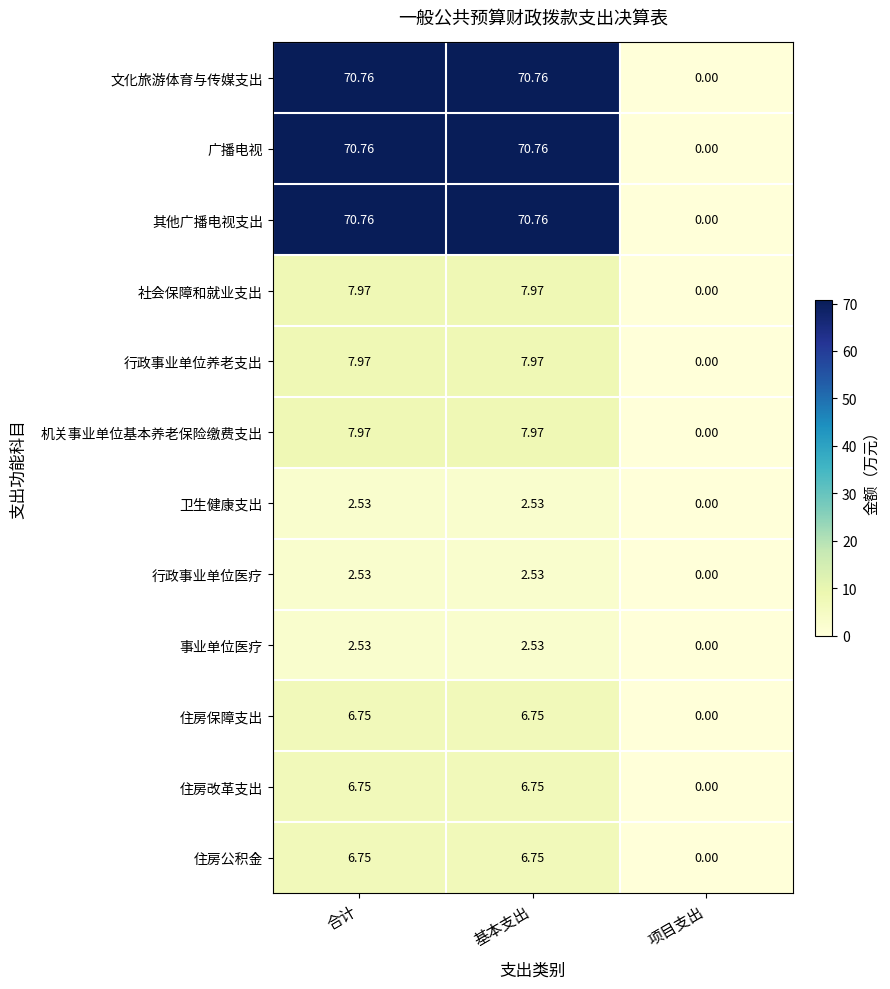

At which label is 住房保障支出 closest to 3?

项目支出